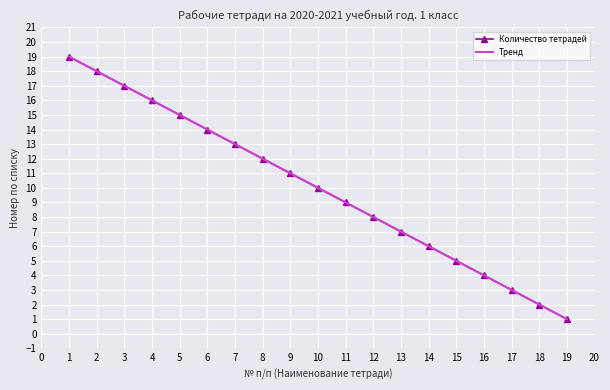

True or false: Тренд and Количество тетрадей intersect in this chart.

False